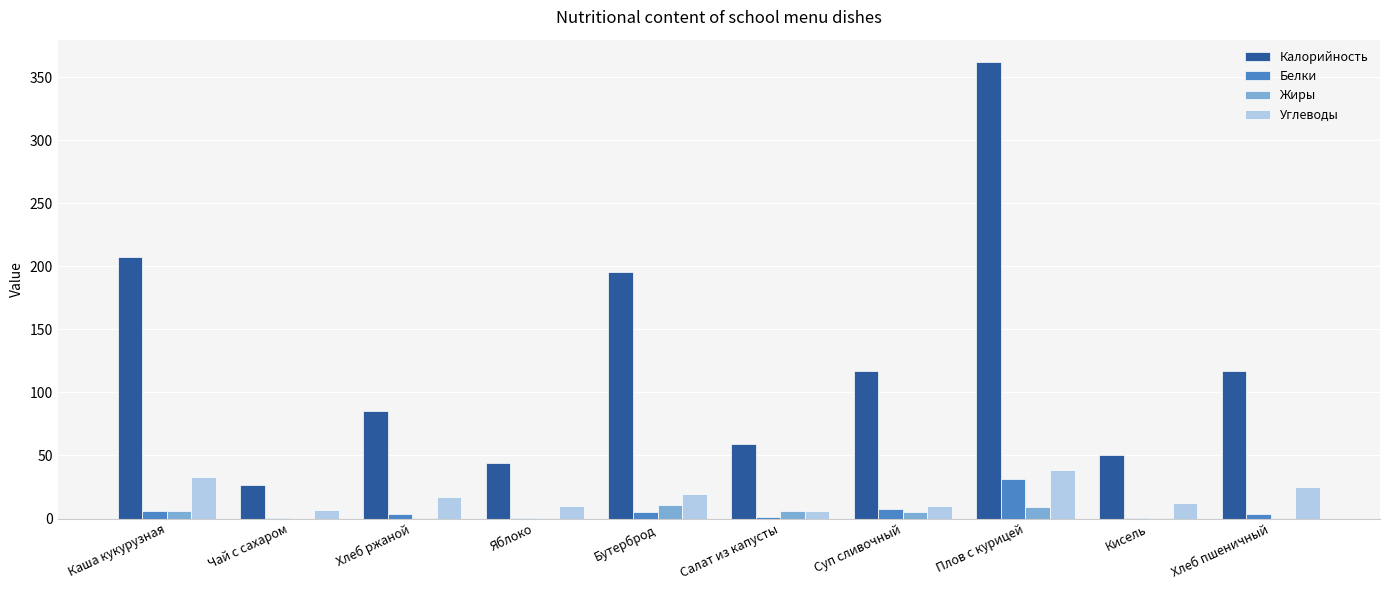

At which category is the sum across all series the highest?

Плов с курицей